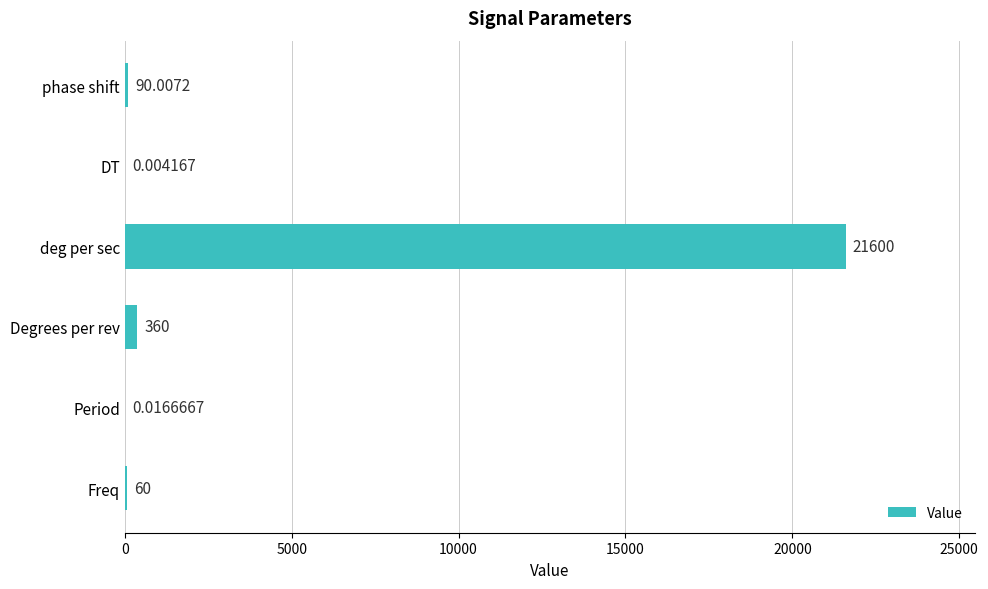

Are the bars horizontal?

Yes